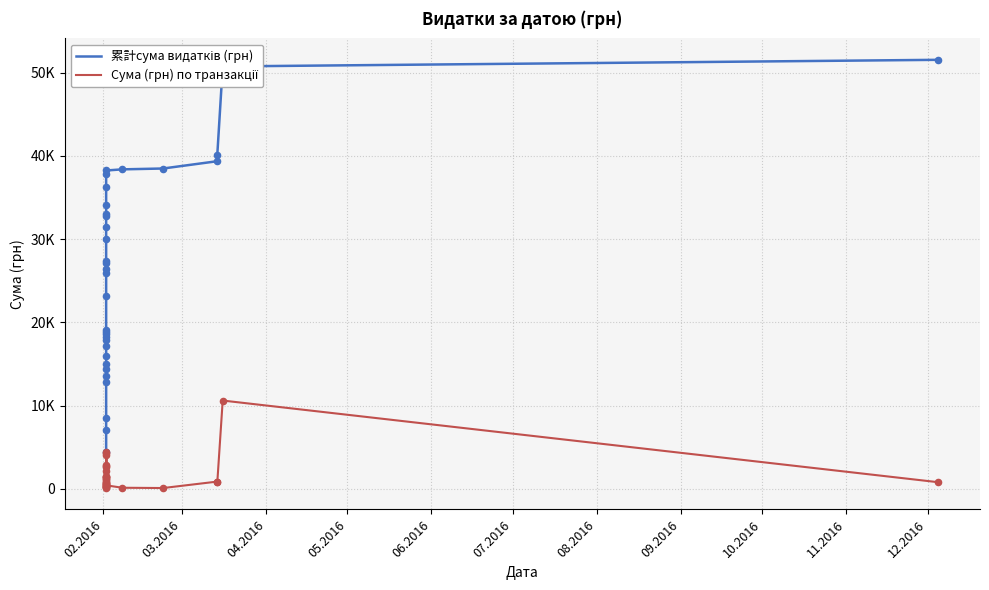

Which series contains the lowest Y value?

Сума (грн) по транзакції